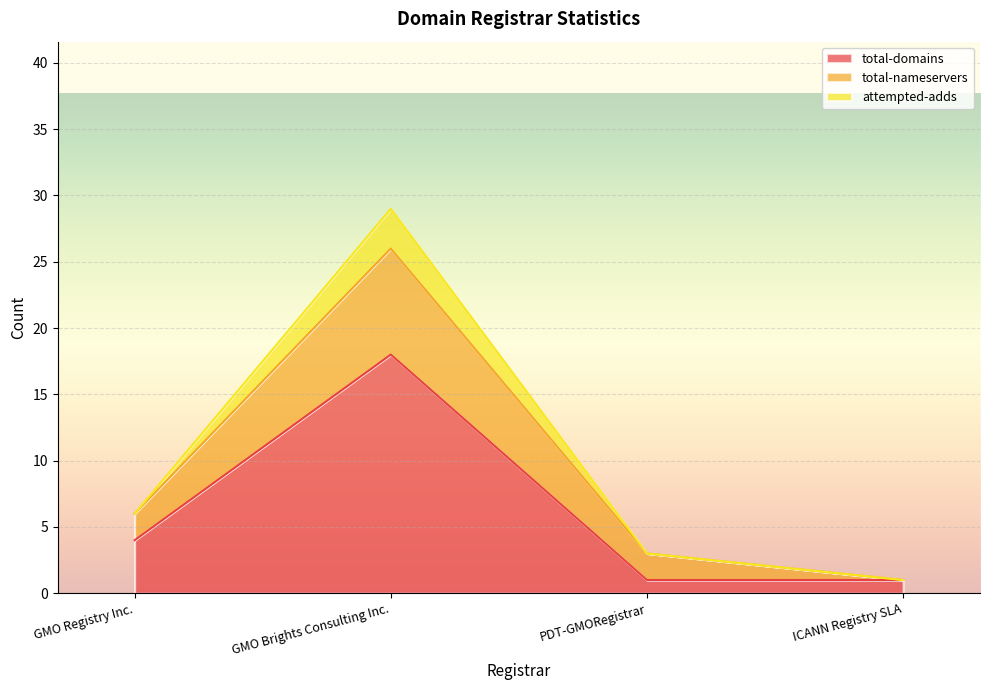

What is the label of the 3rd point from the left?

PDT-GMORegistrar